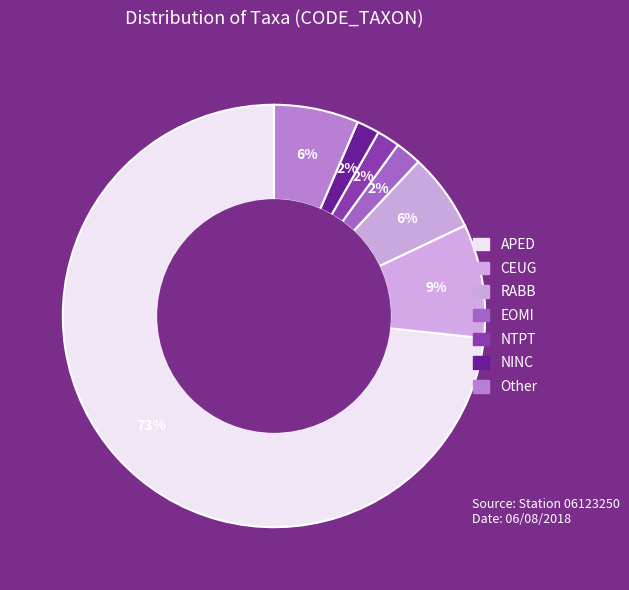

How many segments does this pie chart have?

7